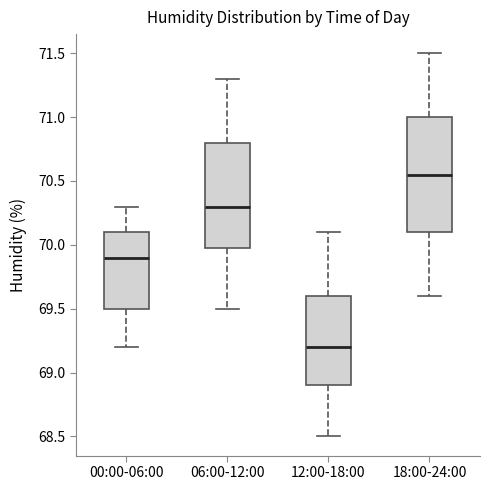

Which box's median line is the highest?

18:00-24:00